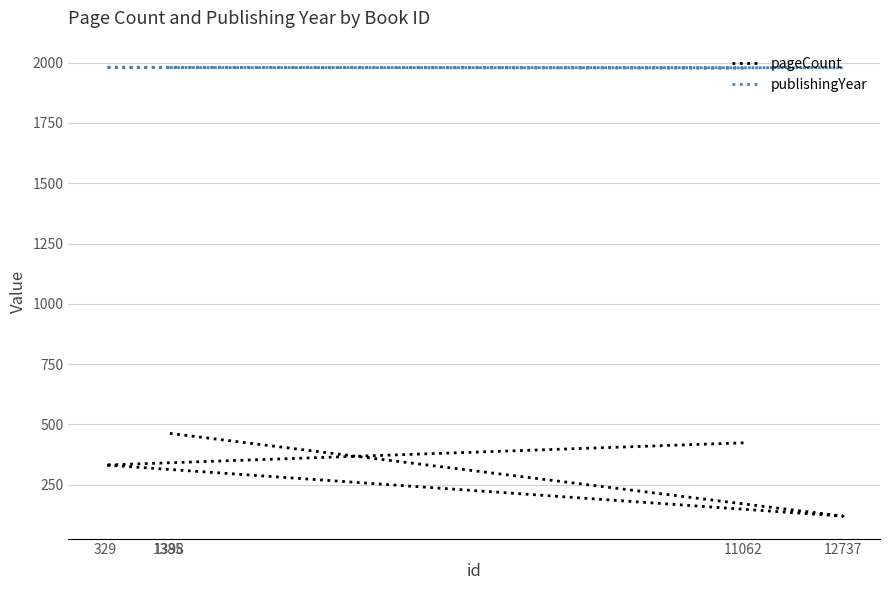

At which category is the sum across all series the highest?

1398